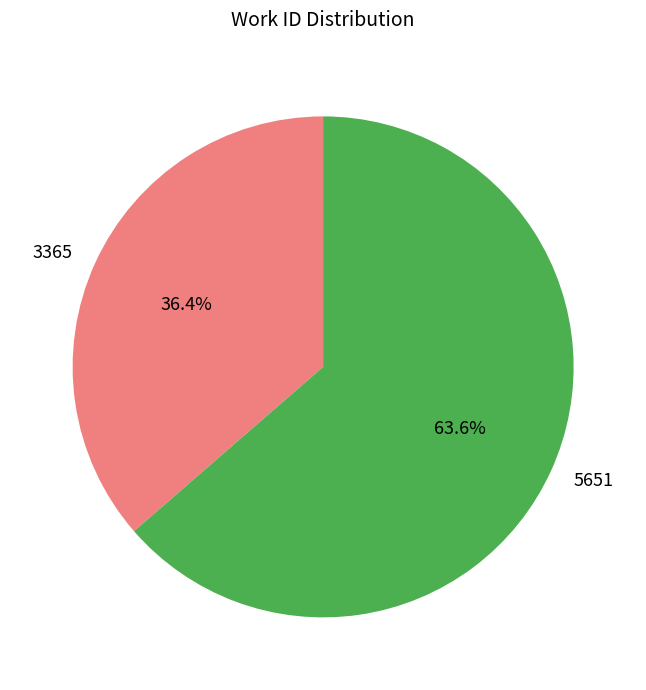

Approximately how many times larger is the value at 5651 compared to 3365?

1.7